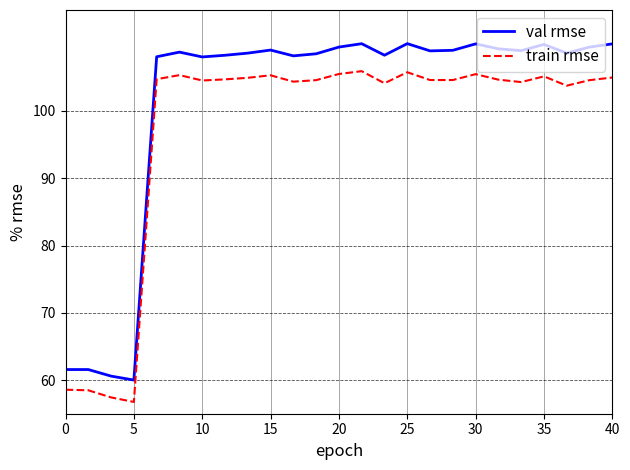

What is the minimum value shown in the chart?

56.8